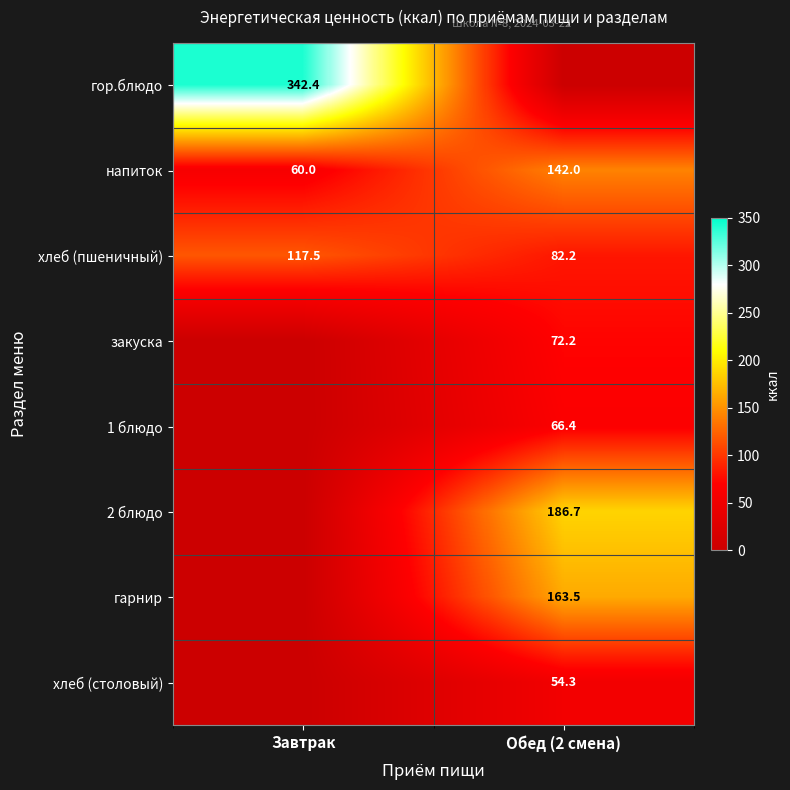

Is the value of 2 блюдо at Обед (2 смена) greater than the value of напиток at Обед (2 смена)?

Yes